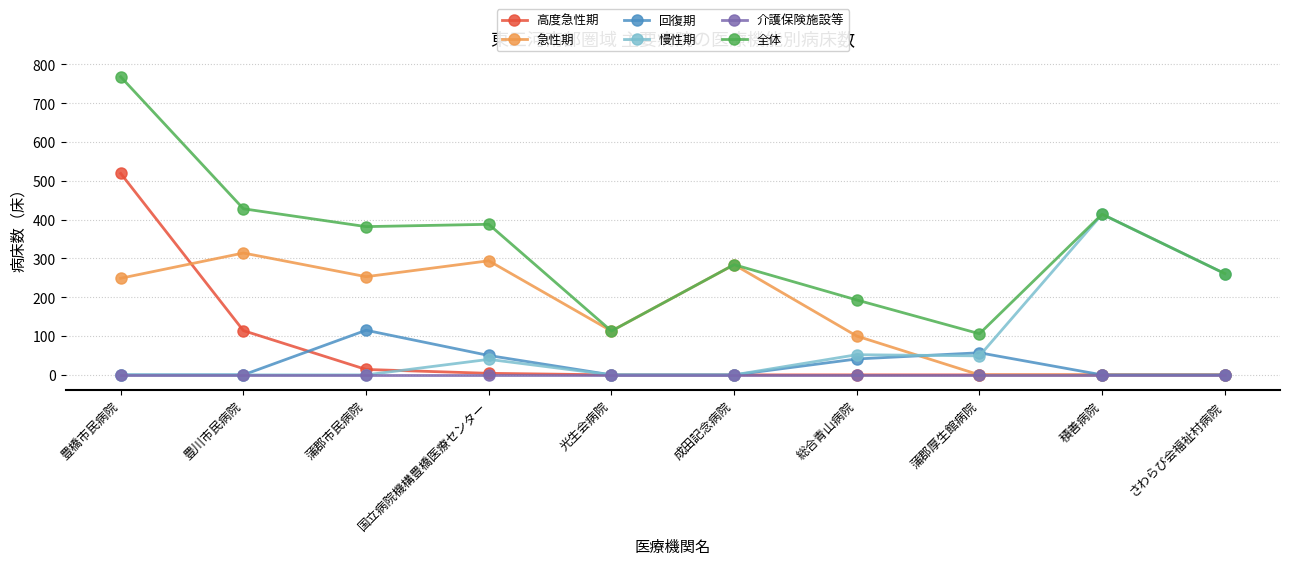

How many data points in 回復期 are above 0?

4